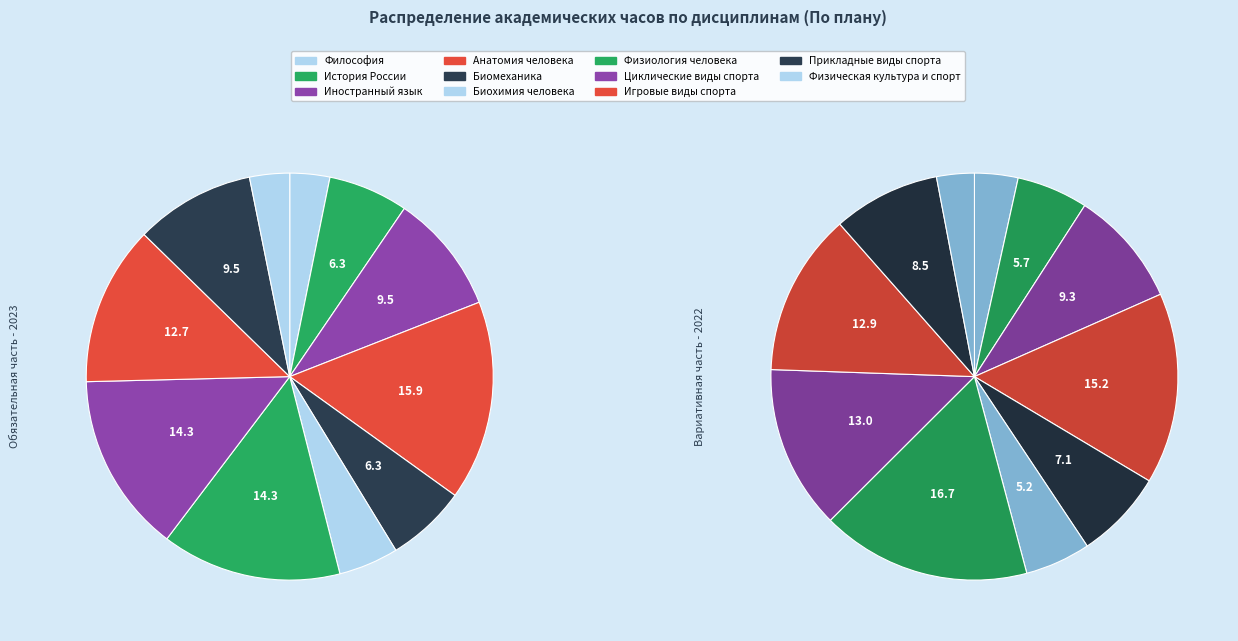

The История России slice represents 6% of the pie. True or false?

True